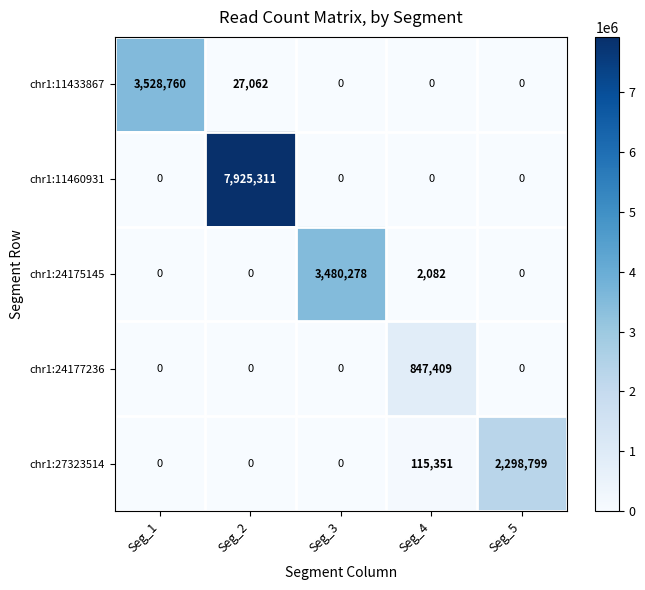

The value of chr1:27323514 at Seg_2 is 0. True or false?

True